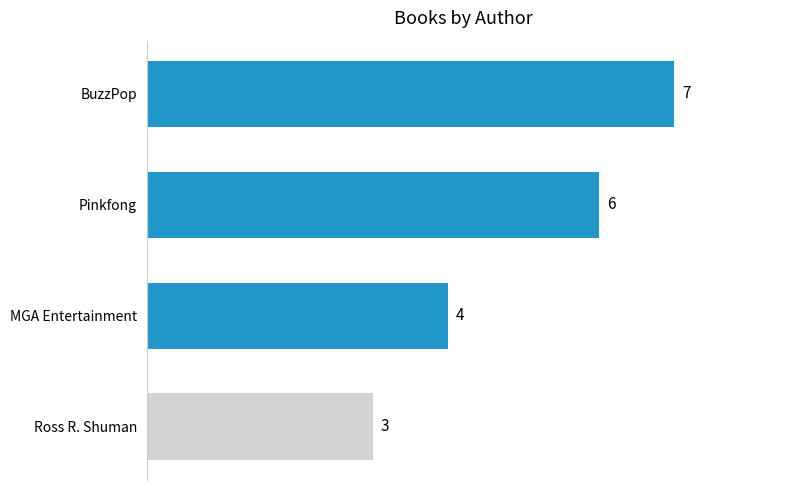

True or false: the data shows 6 at Pinkfong.

True